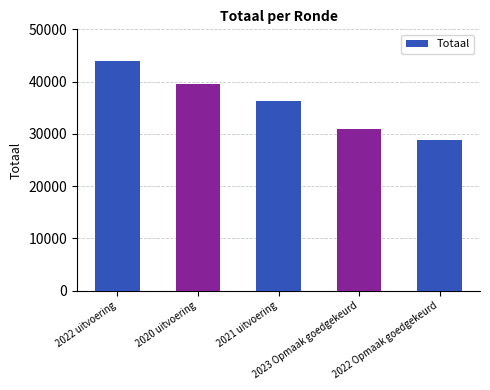

What value does the data have at 2022 uitvoering?

44012